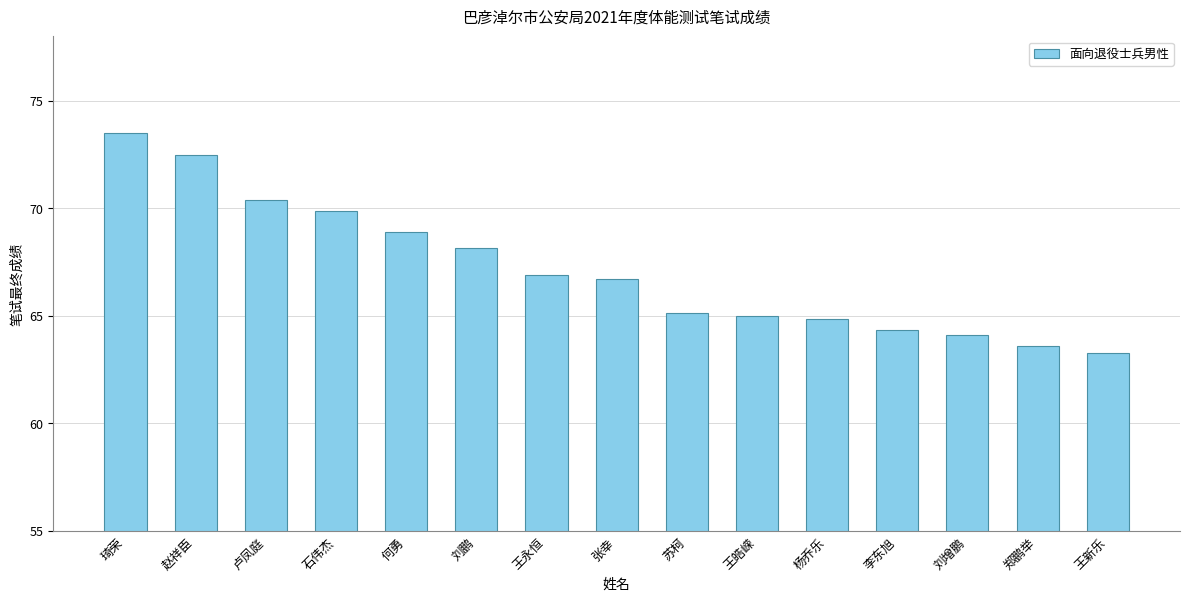

Which label corresponds to the smallest value in the chart?

王新乐